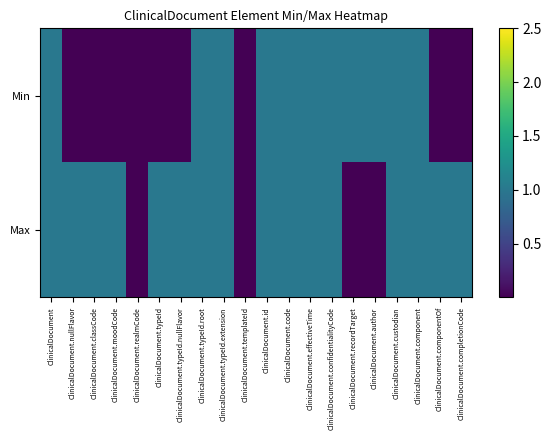

Between ClinicalDocument and ClinicalDocument.typeId, which series saw the biggest shift?

Min